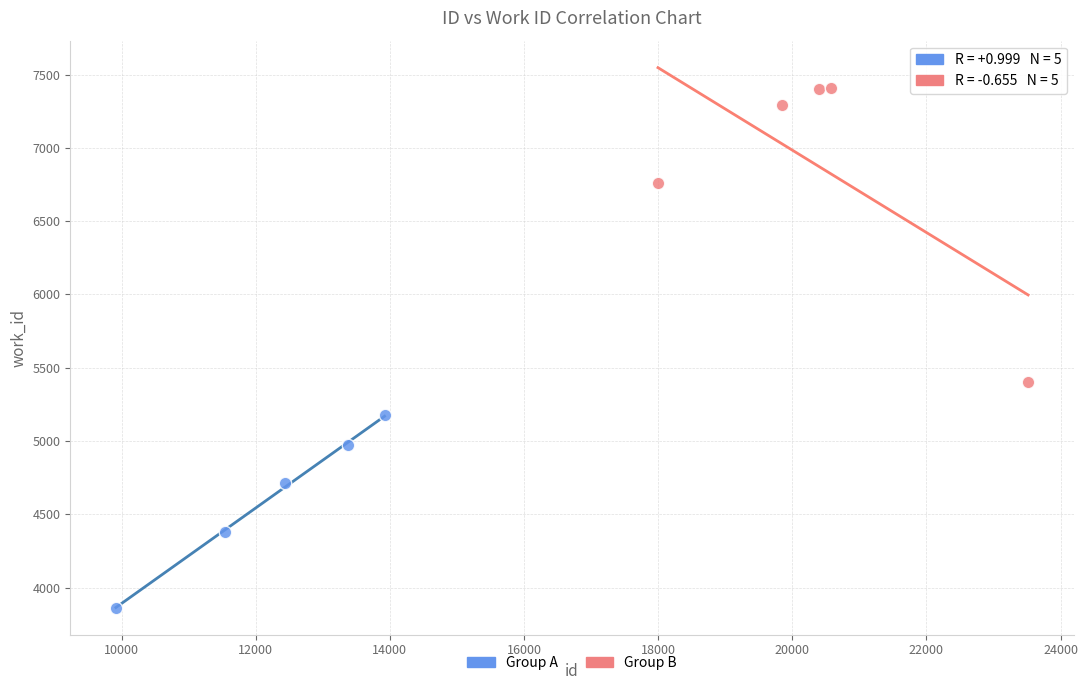

Which series has the largest Y range (max minus min)?

Group B